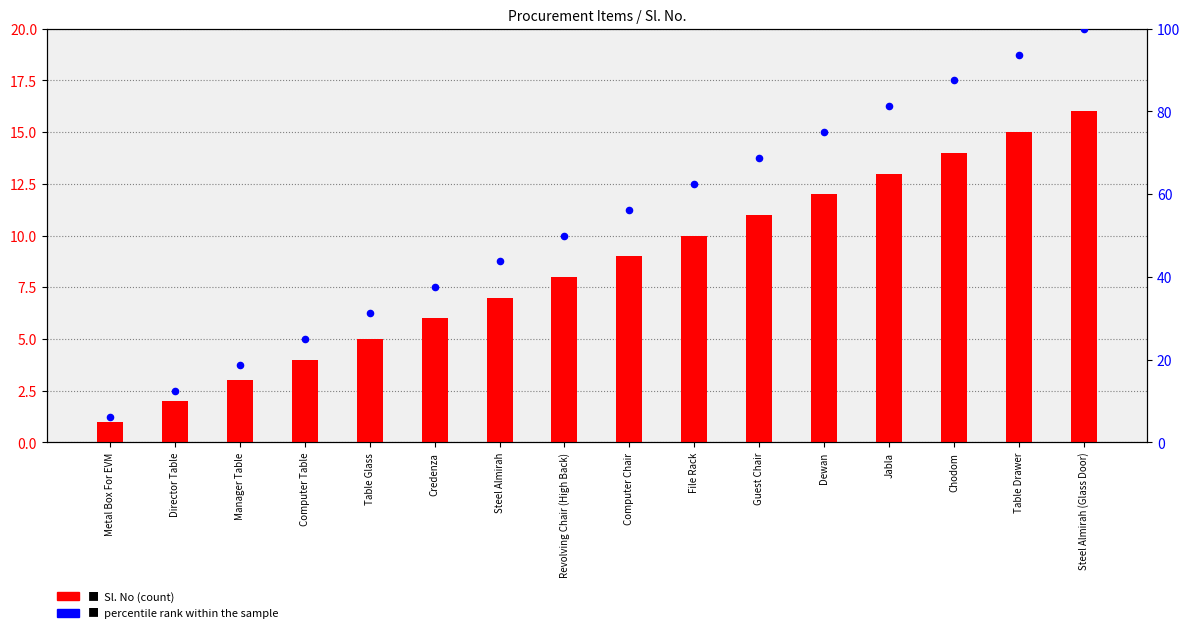

Which series contains the lowest Y value?

Sl. No (count)